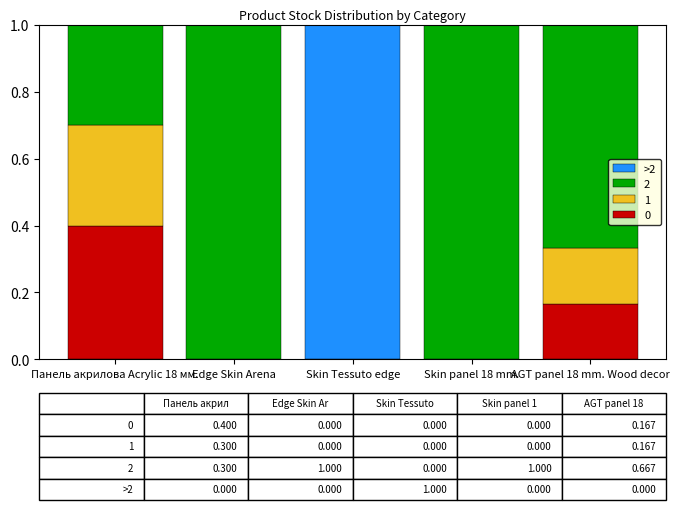

True or false: 0 has a value of 0.0 at Edge Skin Arena.

True